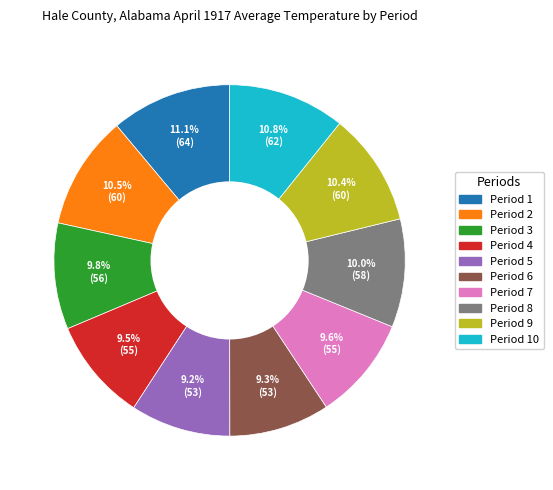

Is there any slice that represents more than half of the pie?

No